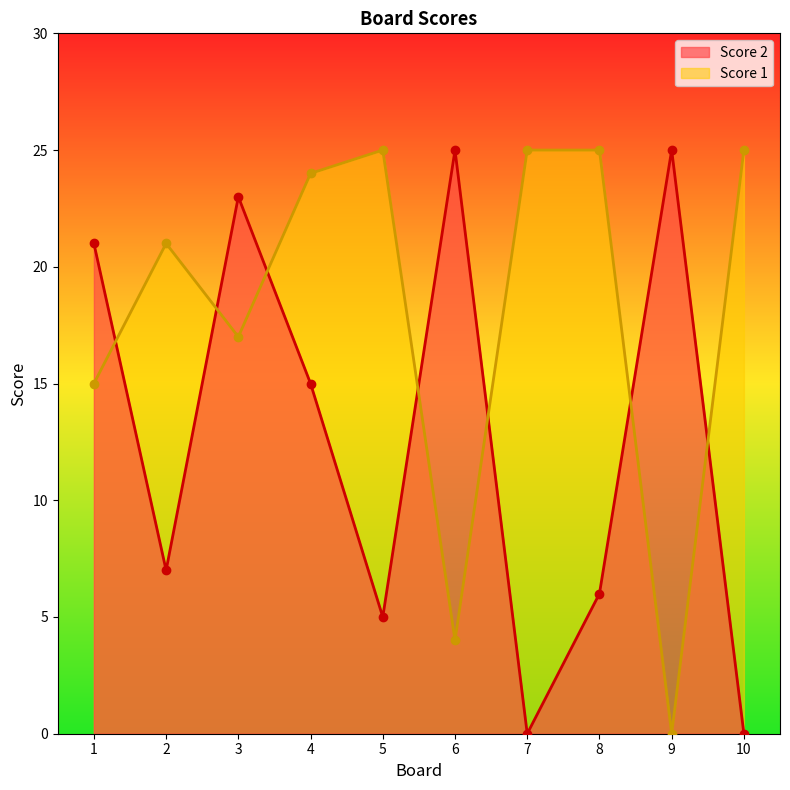

Does the chart display data point markers on the line(s)?

Yes